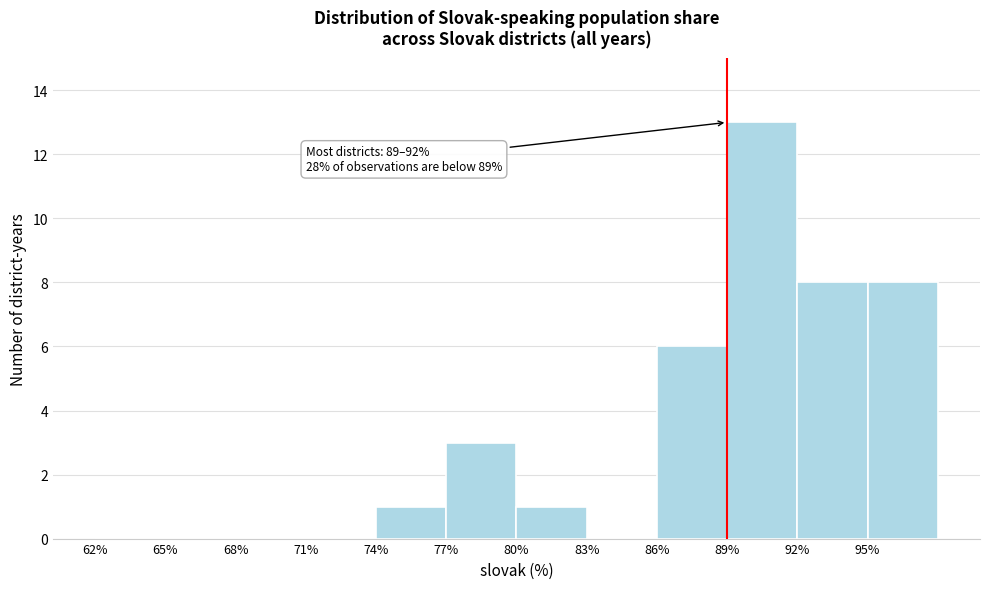

Over which range of the x-axis is the bar tallest?

89 to 92